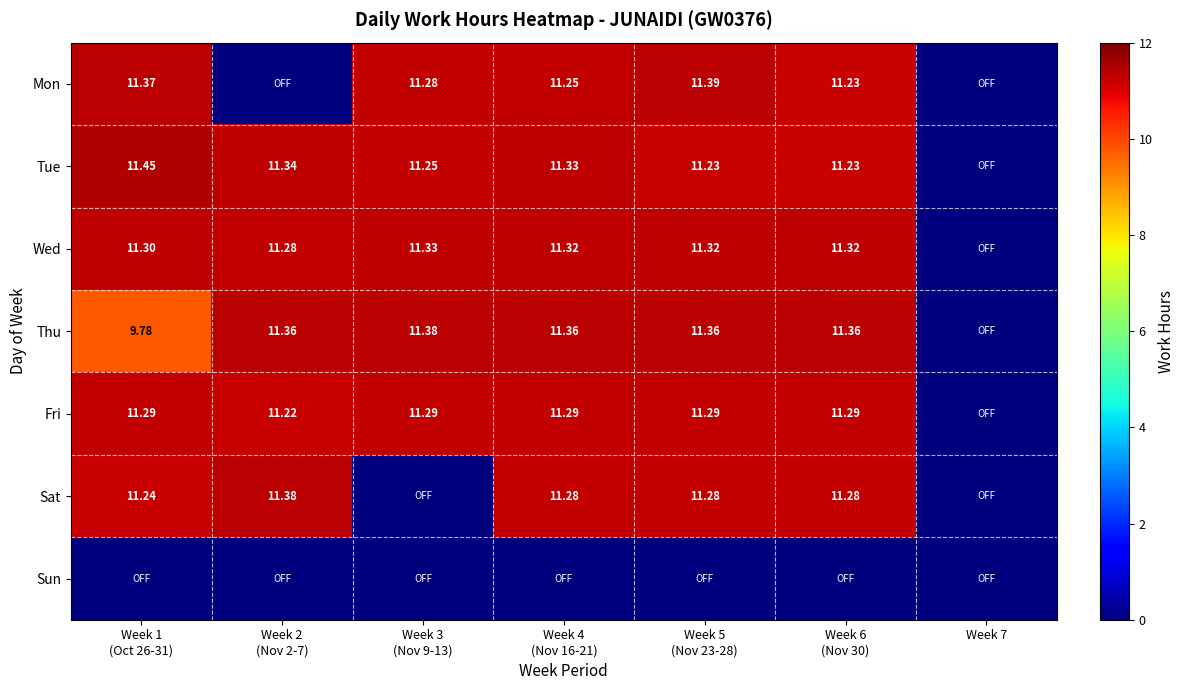

The Tue series shows 15.2 at Week 2 (Nov 2-7). True or false?

False